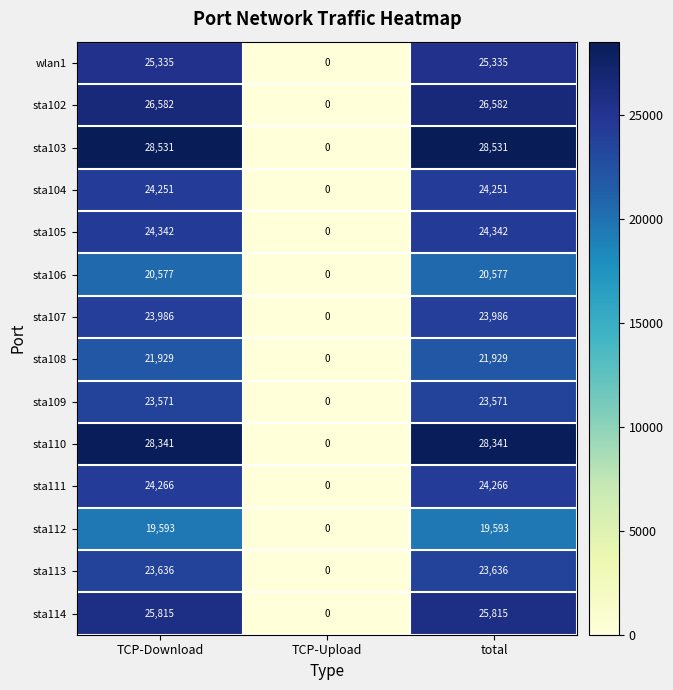

What value does the sta110 series have at total?

28341